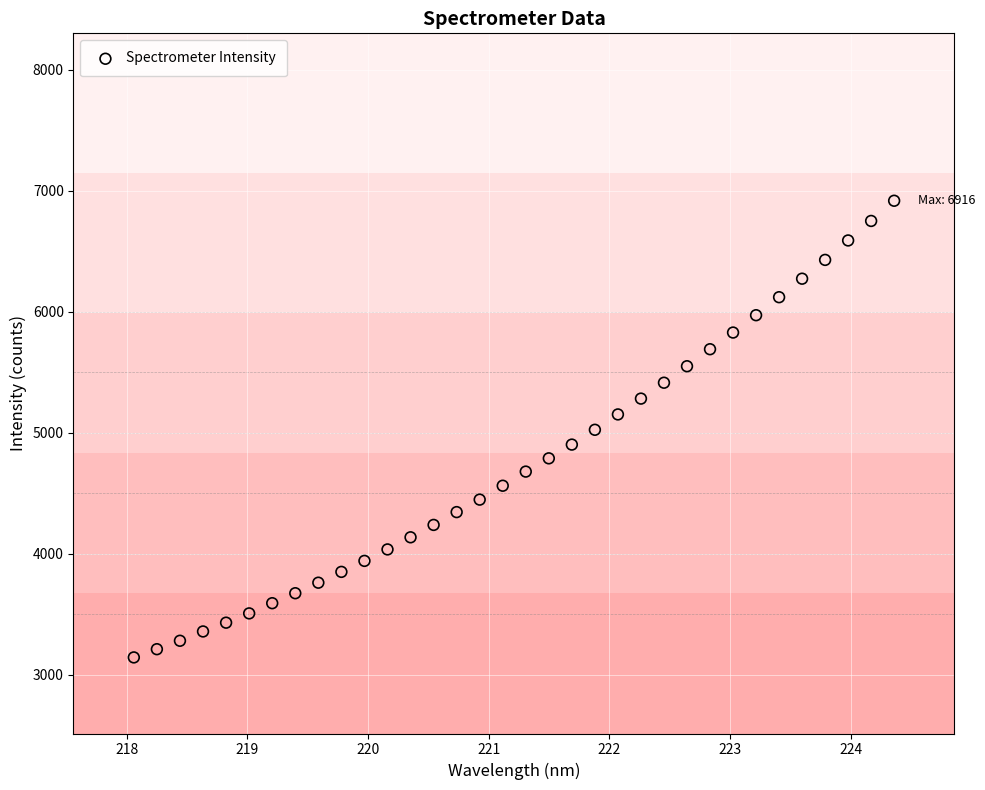

What is the range of Y values (max minus min)?

3772.8